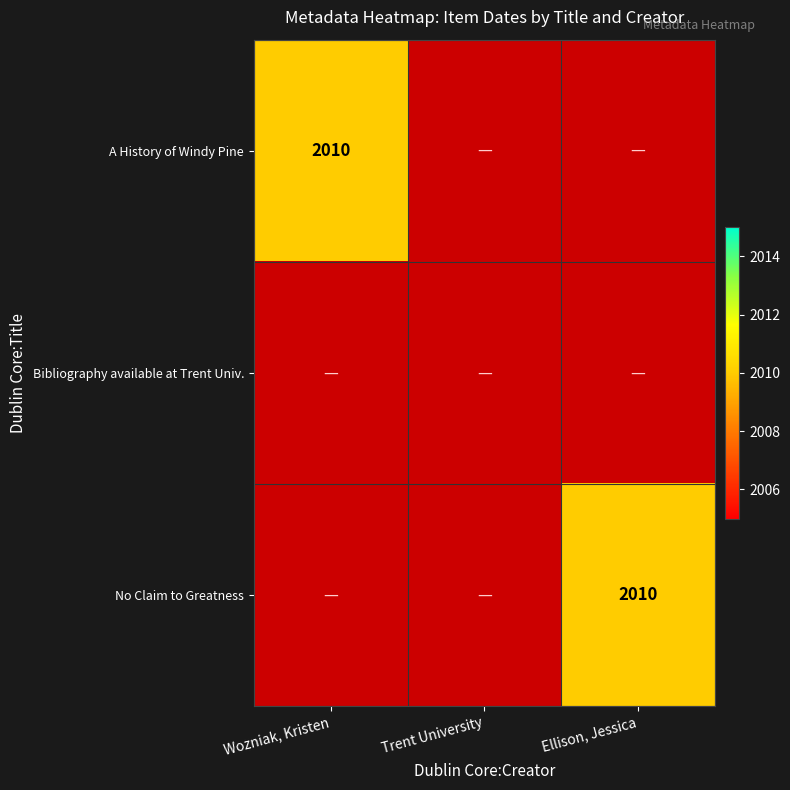

What is the difference between the No Claim to Greatness values at 2 and 0?

2010